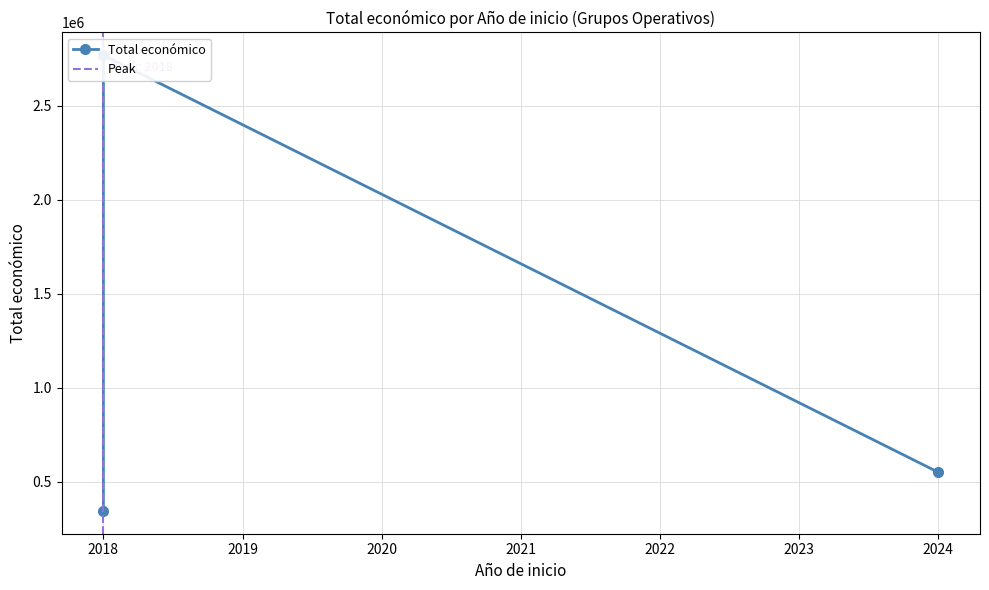

At which label does the data first exceed 550111?

2018